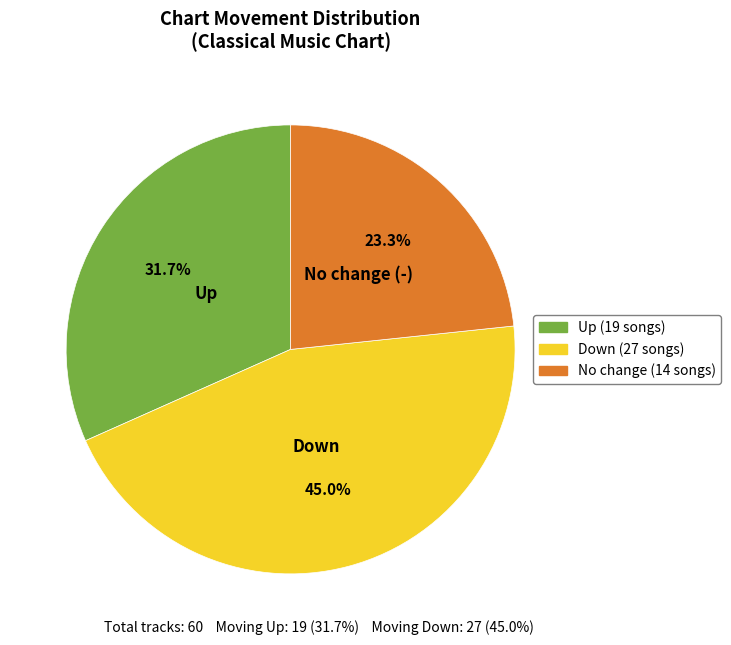

Between No change (-) and Up, which is larger?

Up